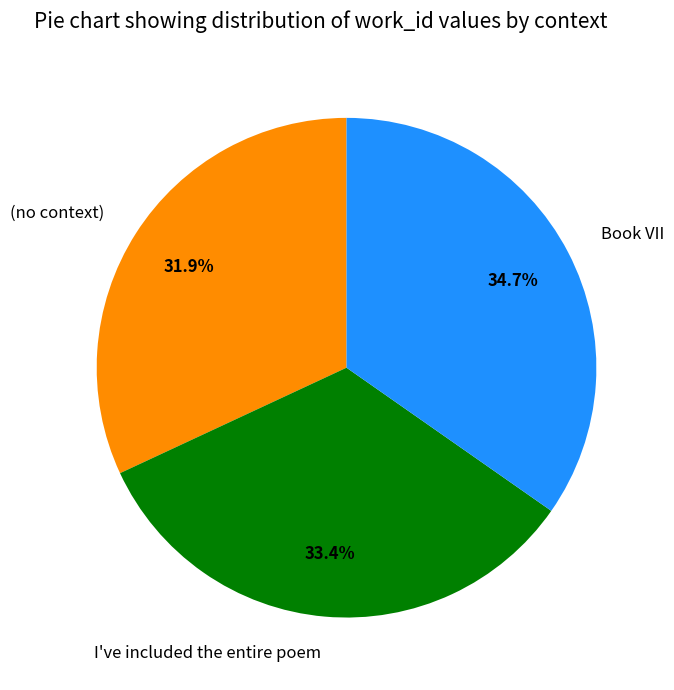

True or false: I've included the entire poem accounts for 33% of the total.

True